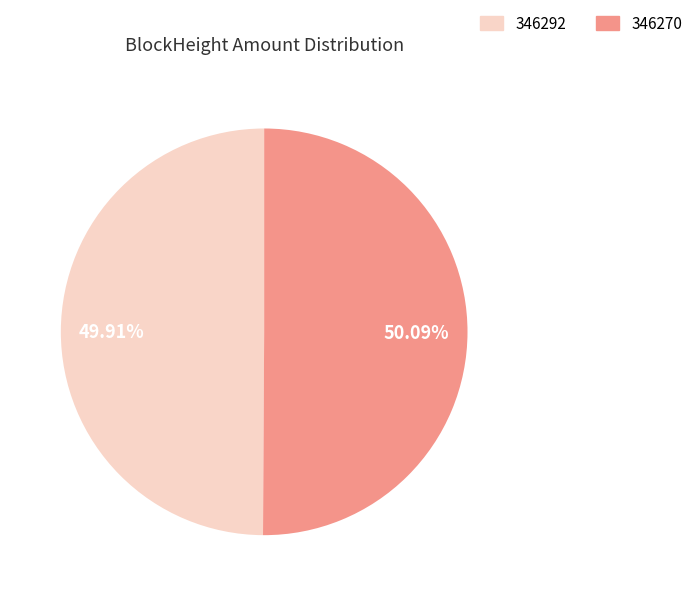

To the nearest percent, what is the average slice percentage?

50%